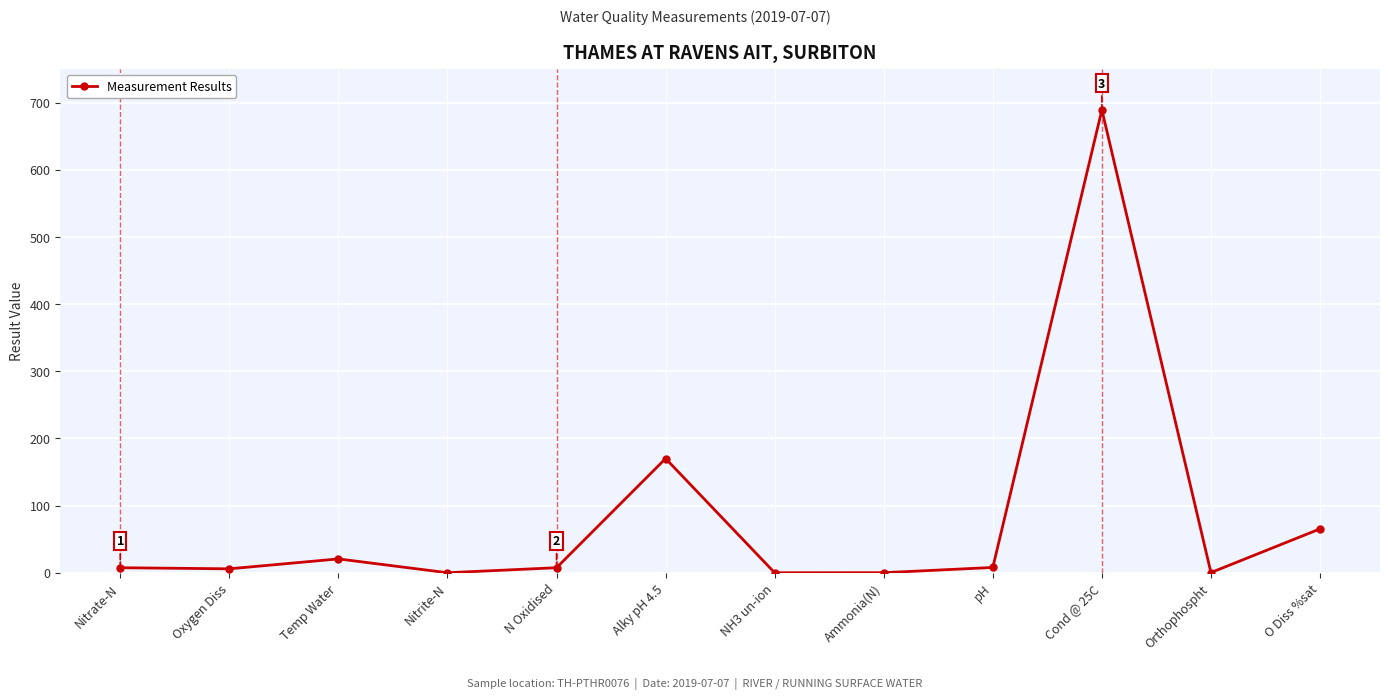

What is the average value?

81.2